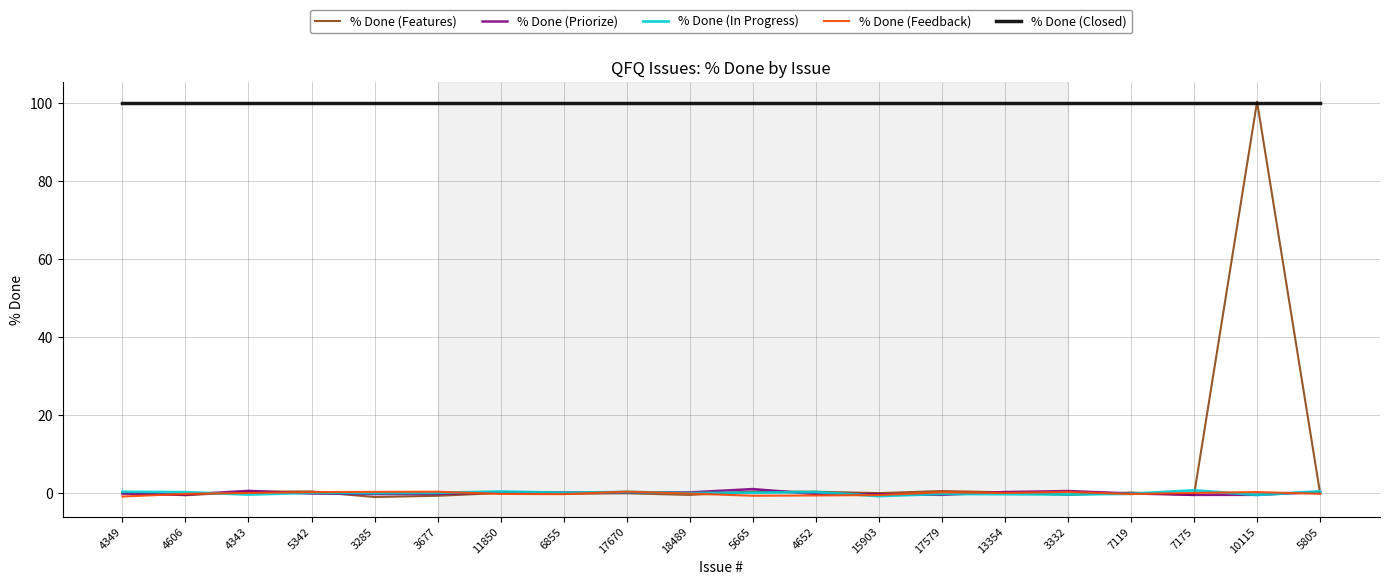

True or false: % Done (Closed) and % Done (Priorize) cross at least once.

False